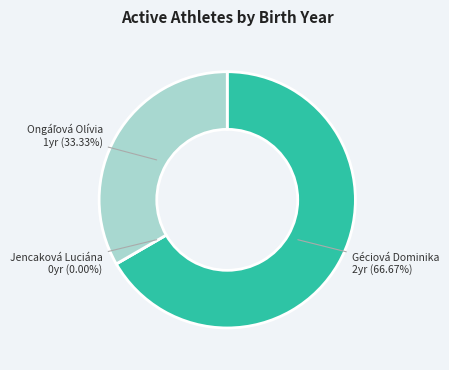

Which category has the biggest portion of the pie?

Géciová Dominika